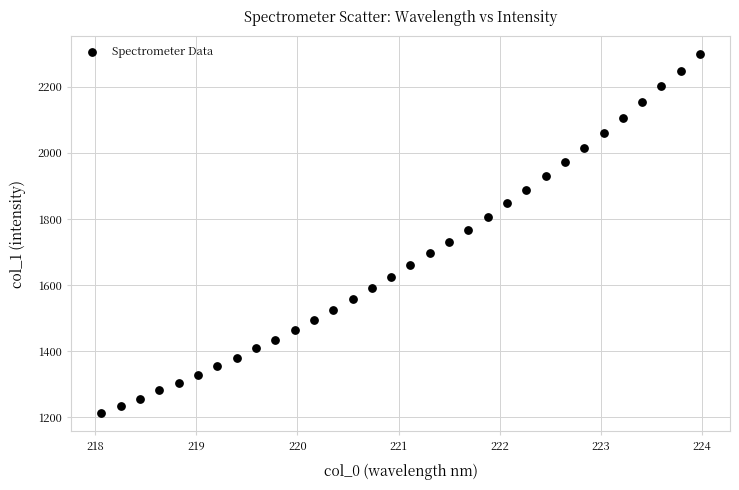

What is the range of X values (max minus min)?

5.9